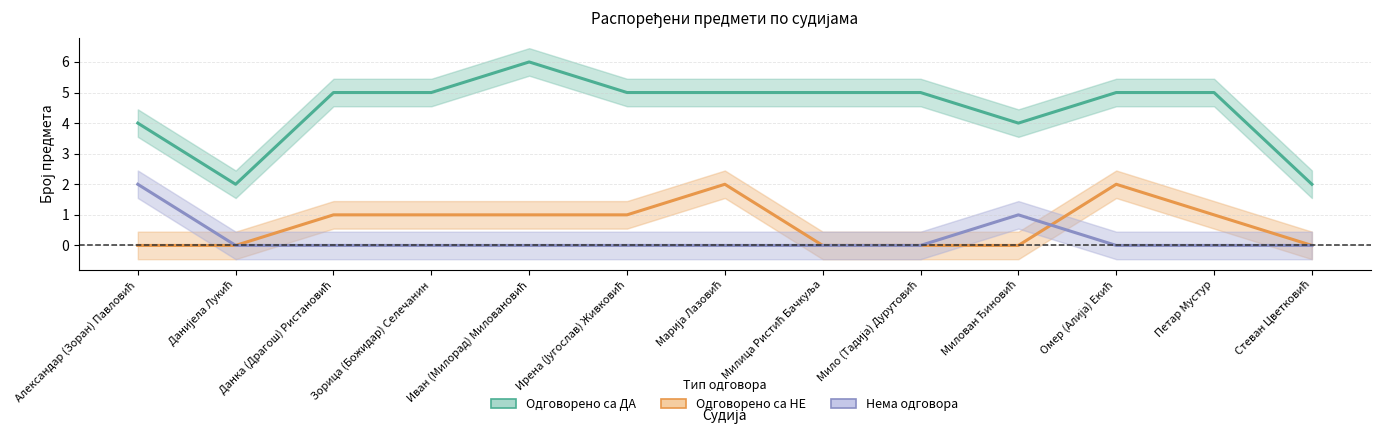

Does the chart have visible grid lines?

Yes